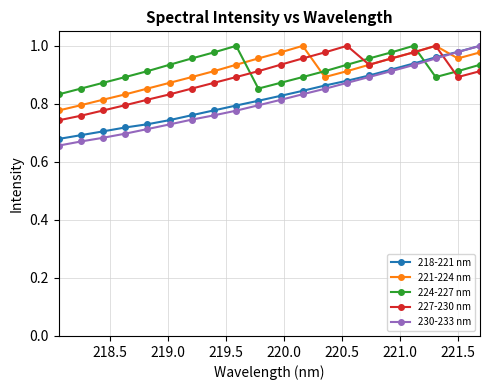

True or false: 227-230 nm has more than 0 points higher than both neighbors.

True